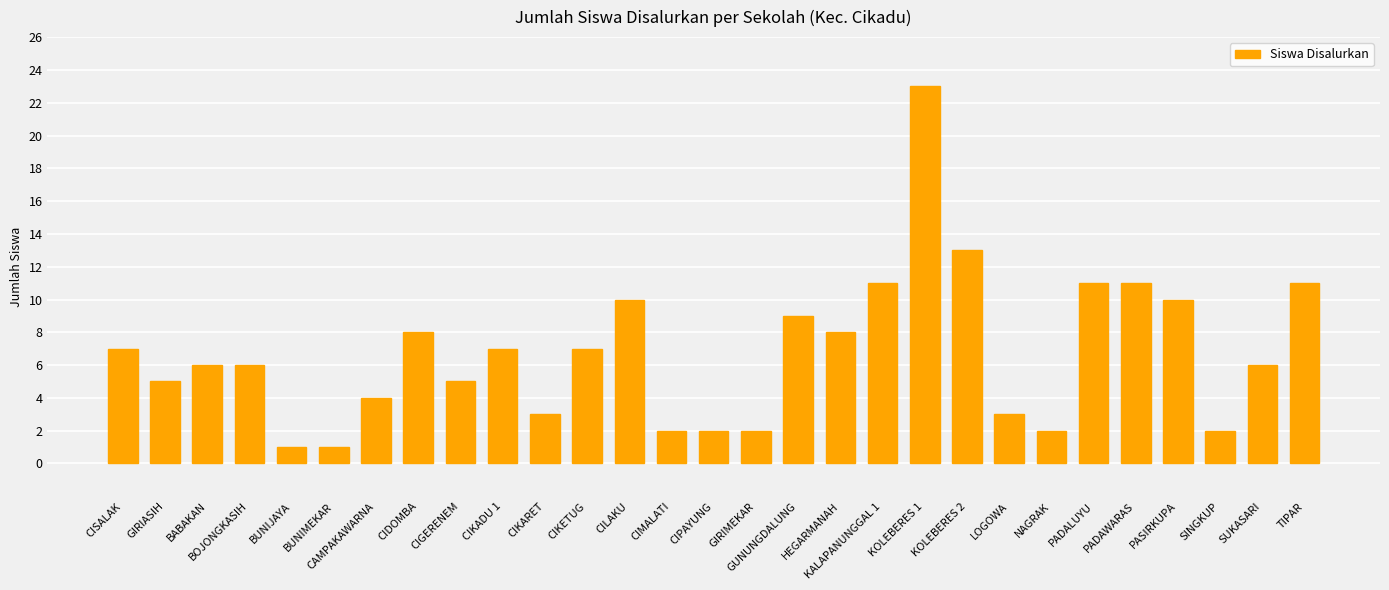

What is the label of the 17th bar from the left?

GUNUNGDALUNG